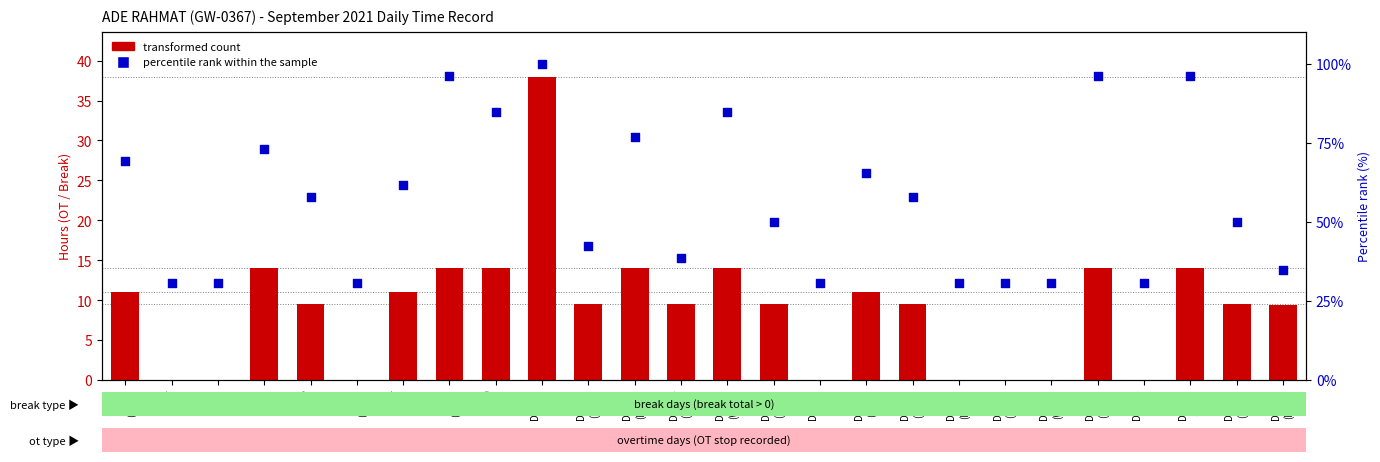

At which category is the sum across all series the highest?

Day 10
(Fri)